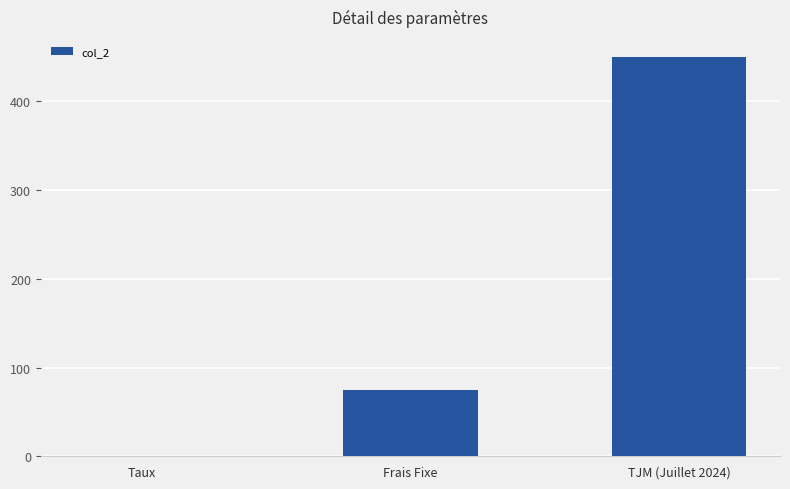

Reading right to left, list all the values displayed in this chart.

TJM (Juillet 2024)=450.0	Frais Fixe=75.0	Taux=0.1